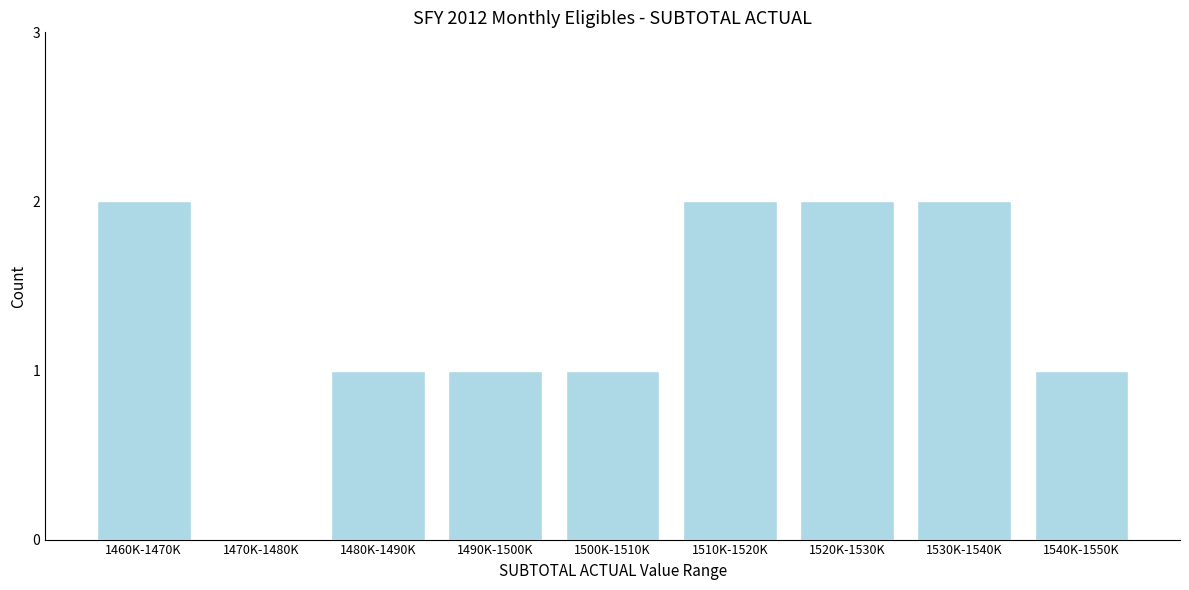

Reading left to right, what are all the values shown in this chart?

1460K-1470K=2	1470K-1480K=0	1480K-1490K=1	1490K-1500K=1	1500K-1510K=1	1510K-1520K=2	1520K-1530K=2	1530K-1540K=2	1540K-1550K=1